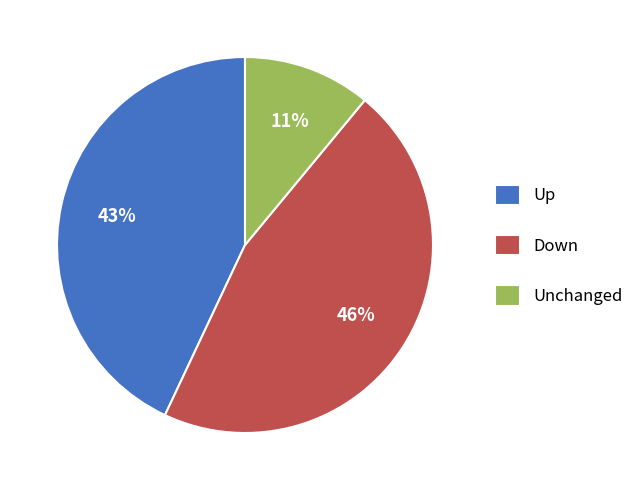

Do Unchanged and Up together represent more than half of the pie?

Yes